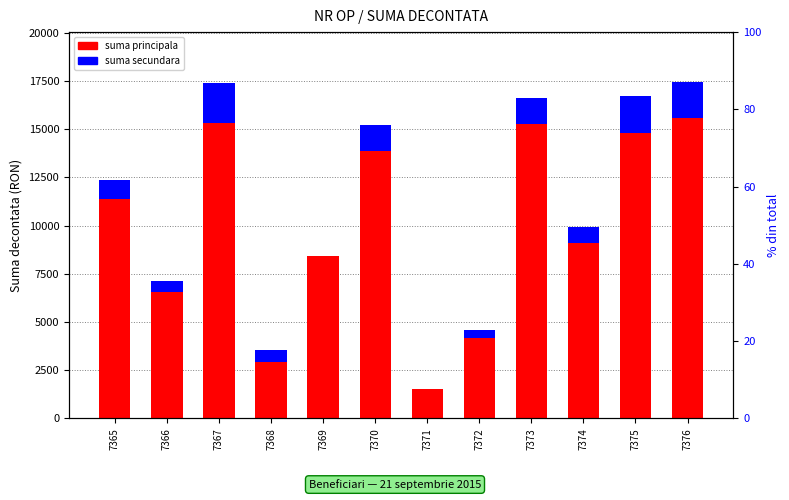

What is the total value across all series at 7375?

16722.0